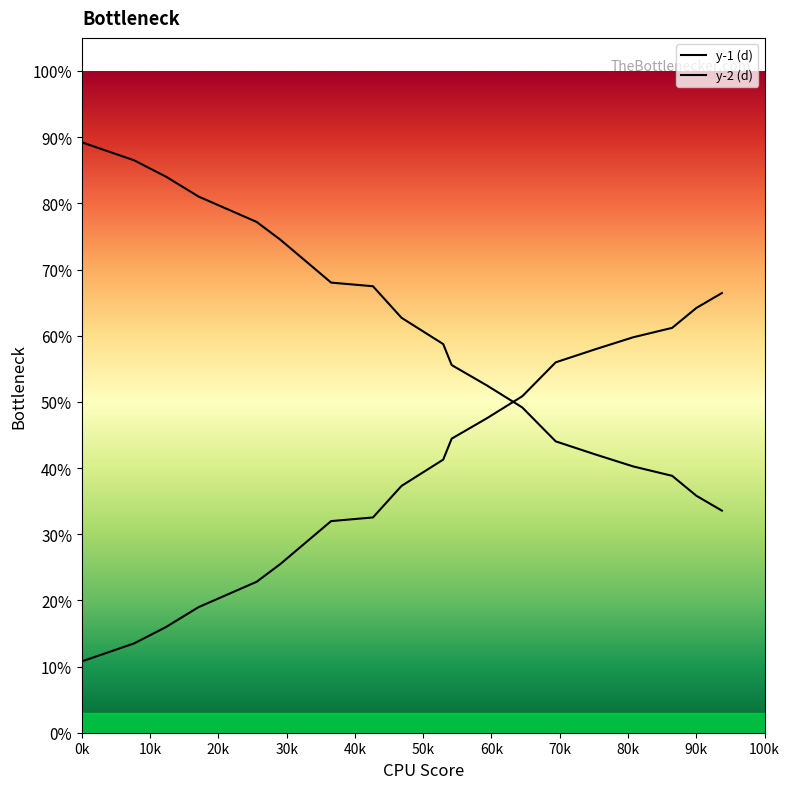

How many lines are shown in the chart?

2